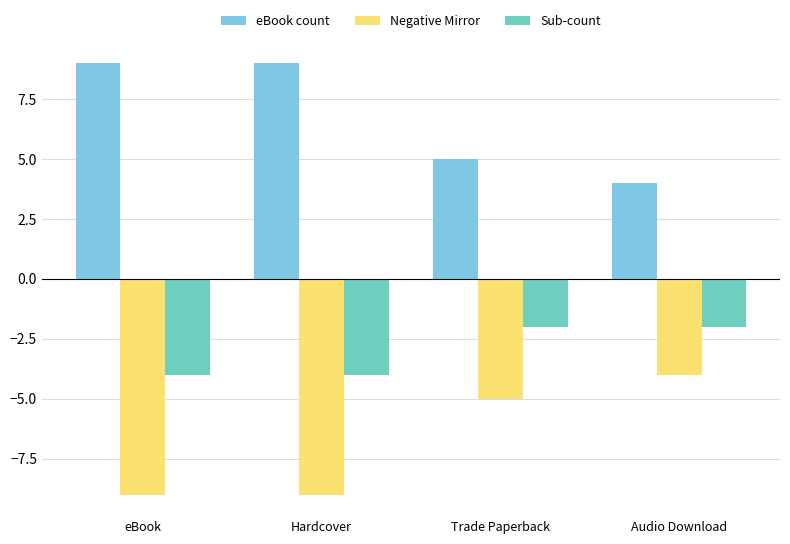

What is the smallest value displayed?

-9